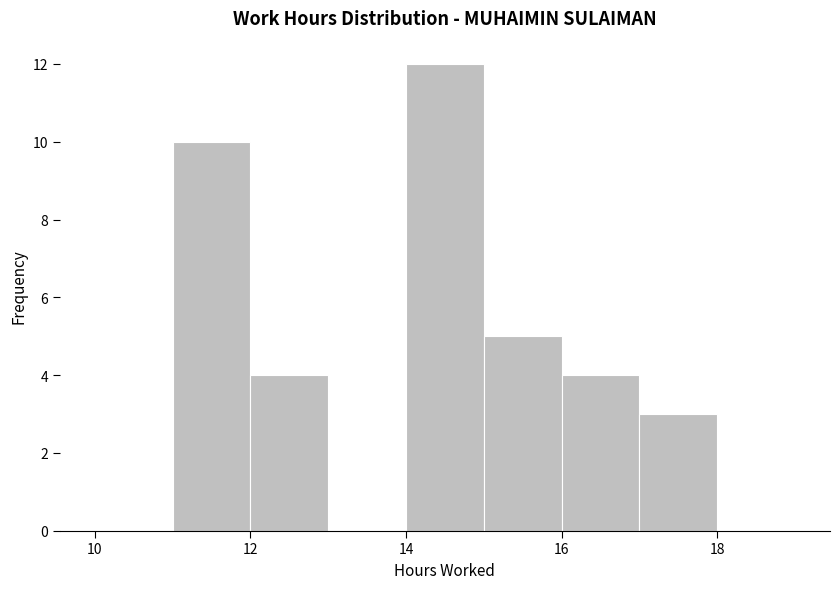

Reading left to right, list every bar in this chart as the range it spans on the x-axis followed by its height. The values are not printed on the chart, so give them approximately, as read against the axis.

10 to 11: 0
11 to 12: 10
12 to 13: 4
13 to 14: 0
14 to 15: 12
15 to 16: 5
16 to 17: 4
17 to 18: 3
18 to 19: 0